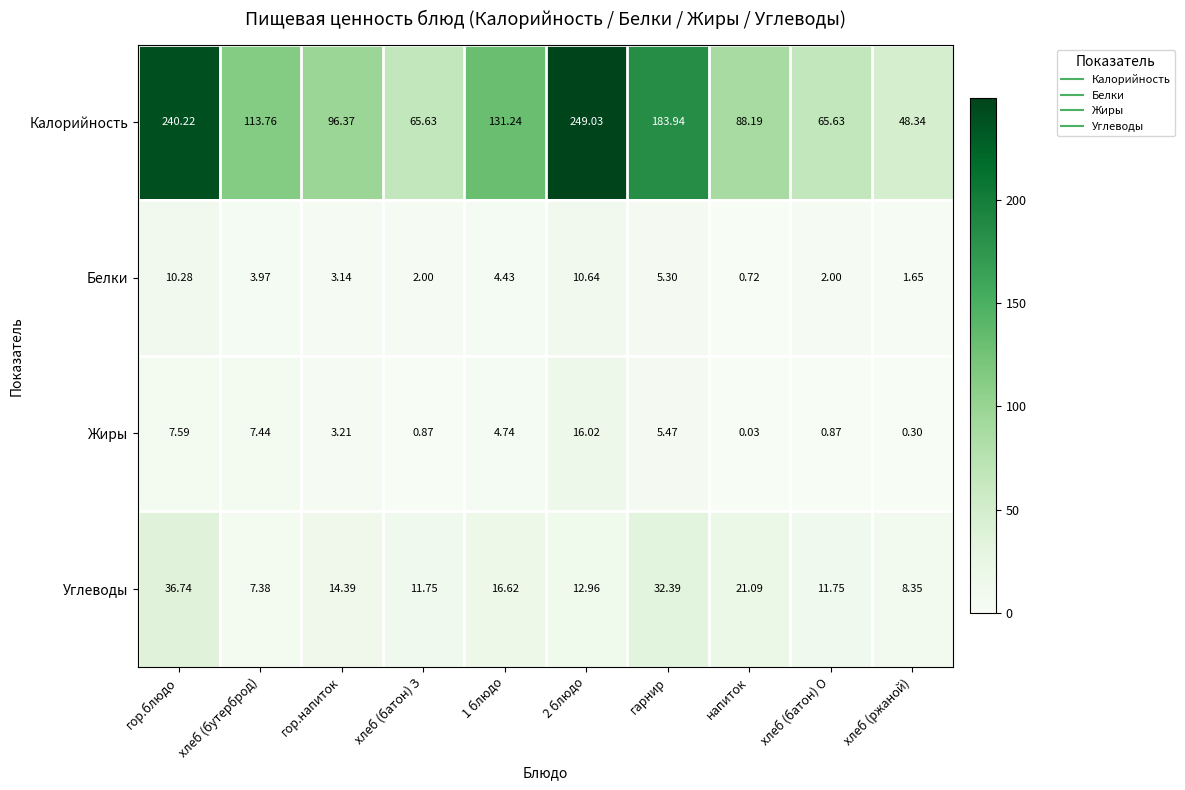

Which series changed the most between хлеб (батон) З and напиток?

Калорийность